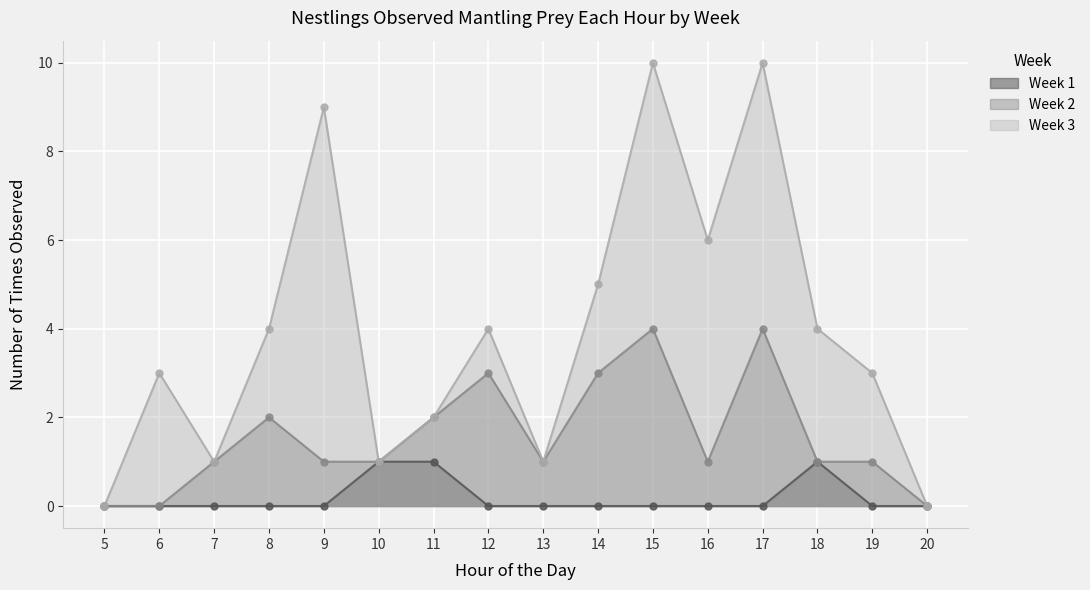

What is the value of the Week 2 point at the 12th from the left?

1